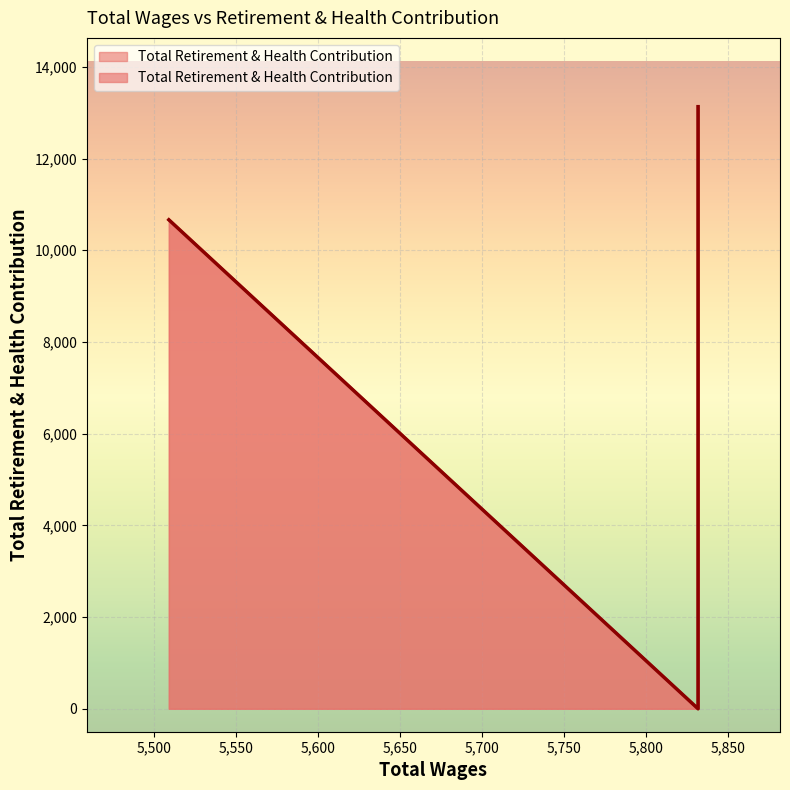

Rank the categories by value from highest to lowest.

5832.0, 5832.0, 5509.0, 5832.0, 5832.0